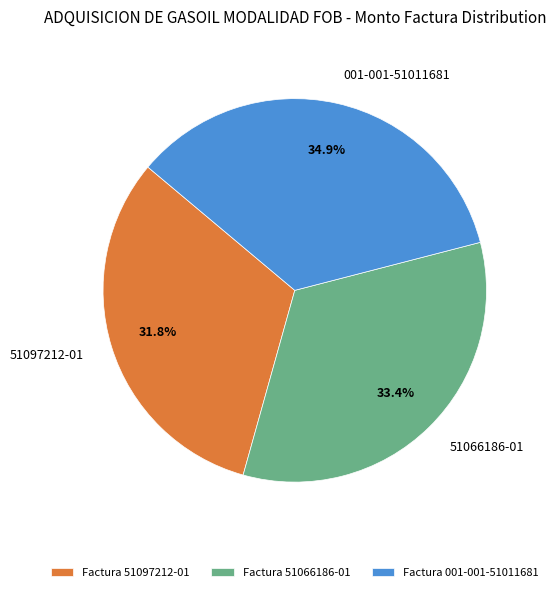

Is there a majority slice in this chart?

No